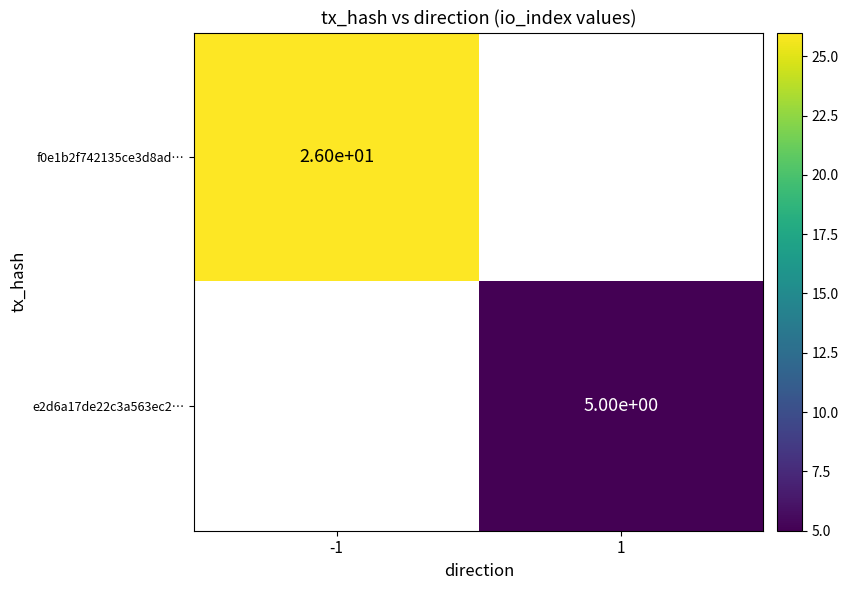

True or false: f0e1b2f742135ce3d8ad… has a value of 44 at -1.

False